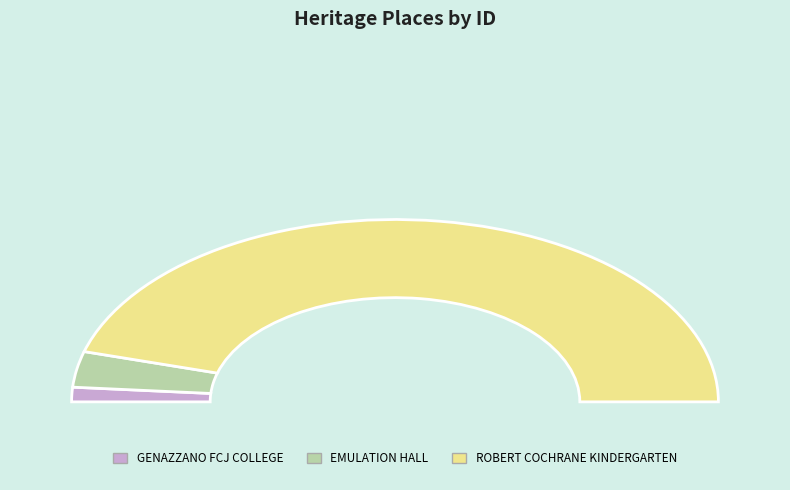

Is the sum of EMULATION HALL and GENAZZANO FCJ COLLEGE greater than half?

No